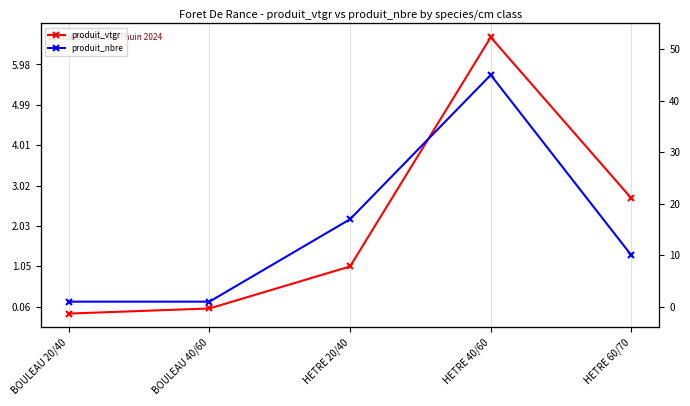

How many produit_nbre values are between 1 and 17?

4